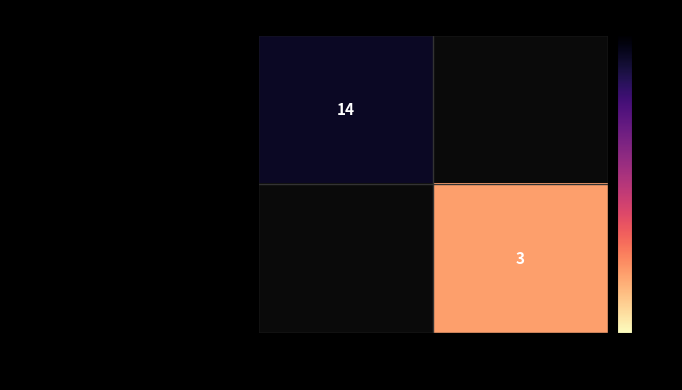

Is it true that 8882608652a491b7de174e44a9ea11ee2fa6cf6… equals 1 at 1?

False